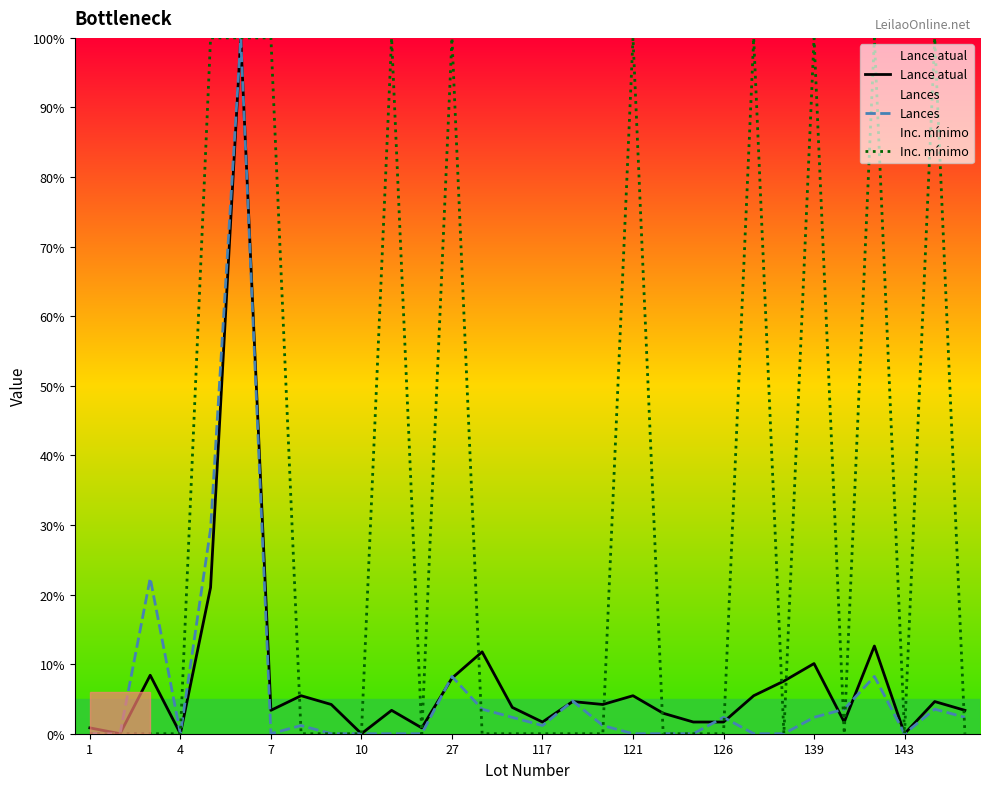

In Inc. mínimo, how many points are higher than both neighbors (excluding endpoints)?

7